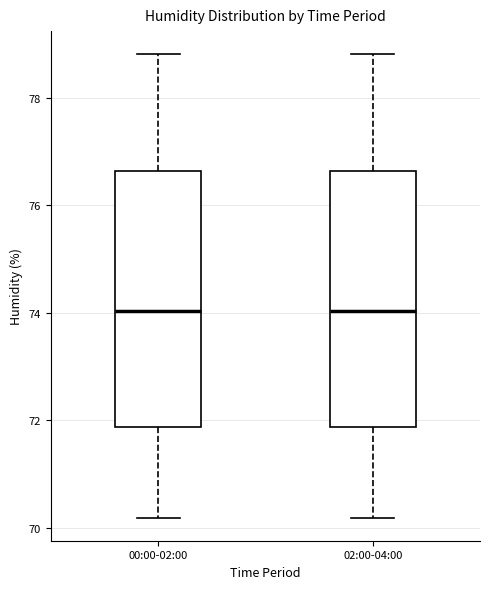

Reading left to right, read every box against the y-axis: the position of its median line, the range the box covers, and the ends of its whiskers. The values are not printed on the chart, so give them approximately, as read against the axis.

00:00-02:00: median 74.0, box 71.8 to 76.6, whiskers 70.2 to 78.8
02:00-04:00: median 74.0, box 71.8 to 76.6, whiskers 70.2 to 78.8